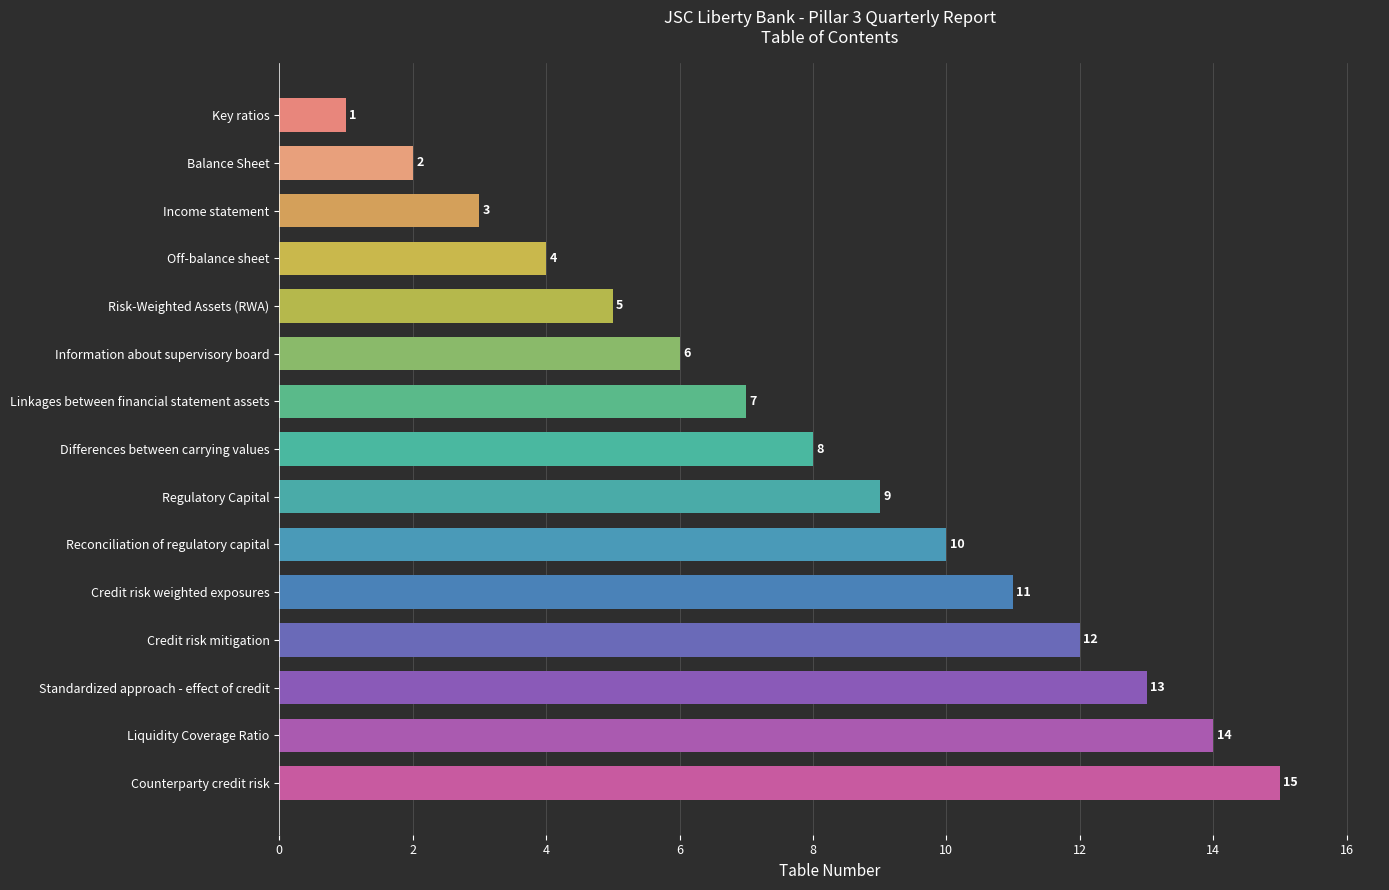

How many bars are there in total?

15